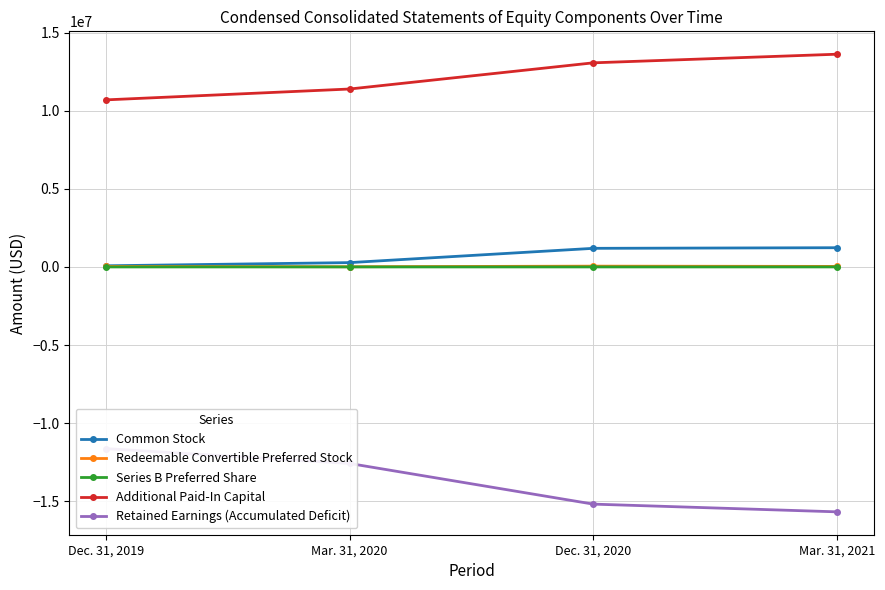

What is the label of the 1st point from the left?

Dec. 31, 2019